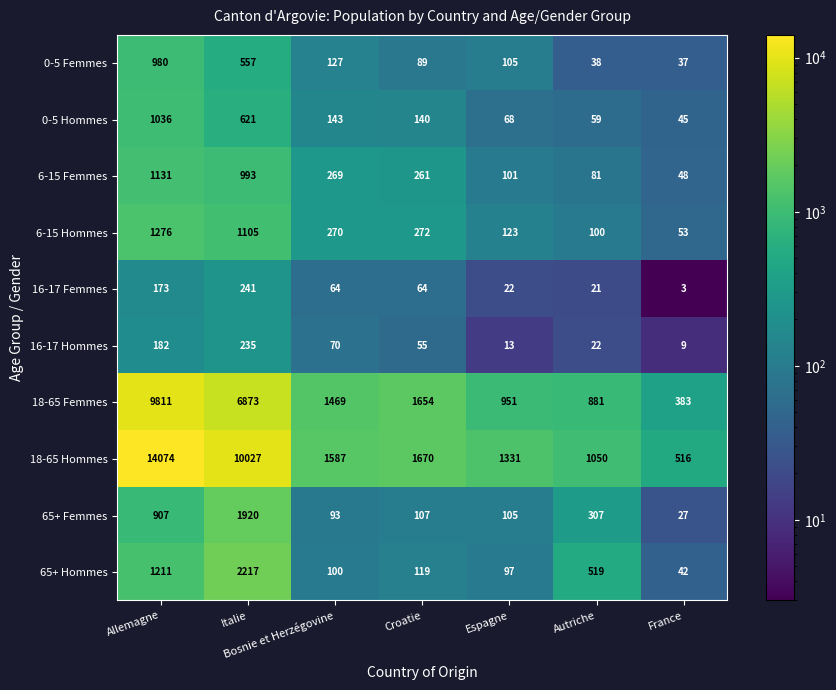

What is the difference between the highest and lowest values at Italie?

9792